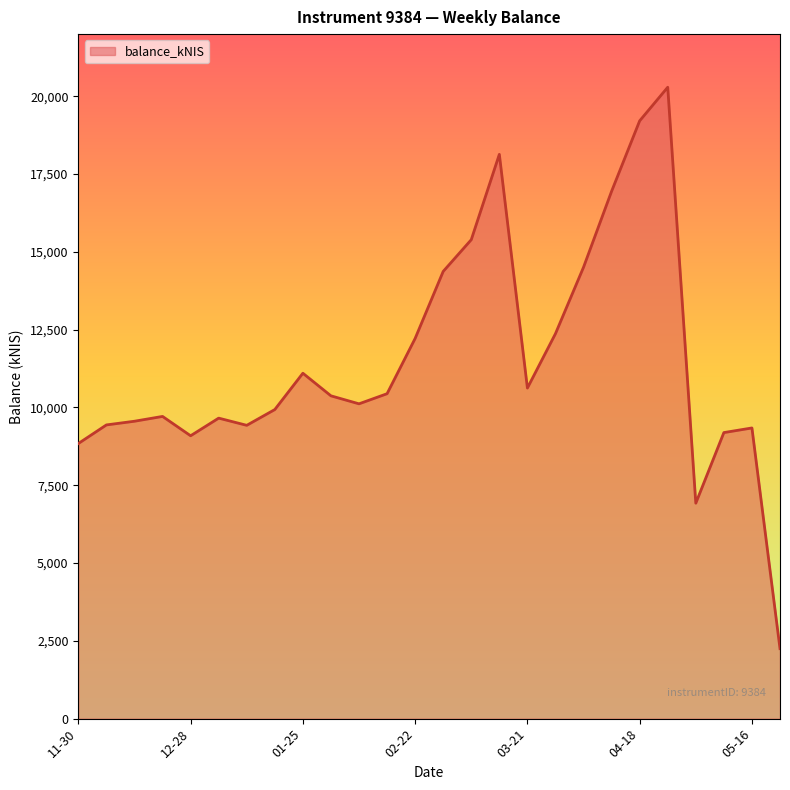

What is the smallest value displayed?

2249.8